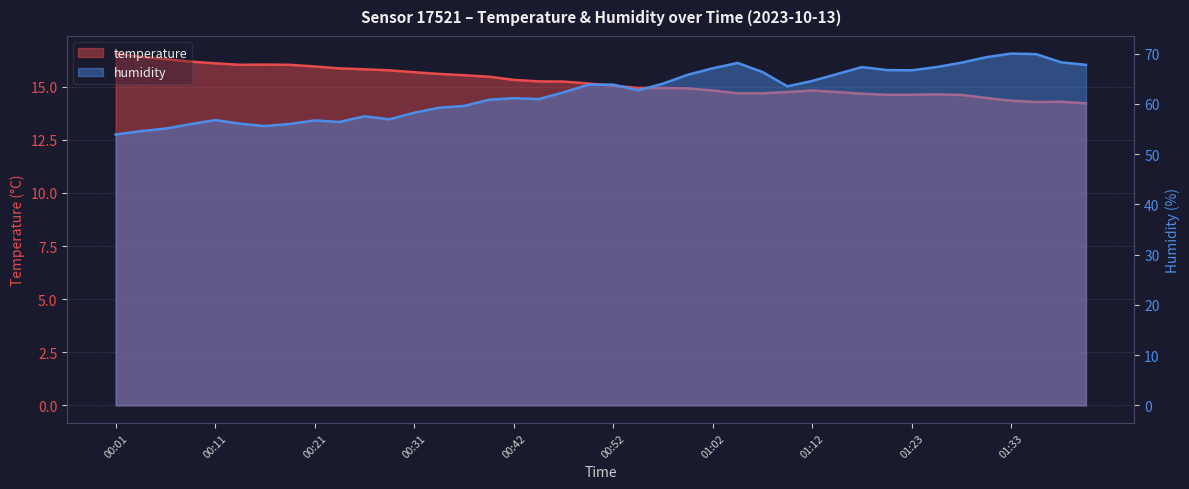

What is the average value of the humidity series?

62.3